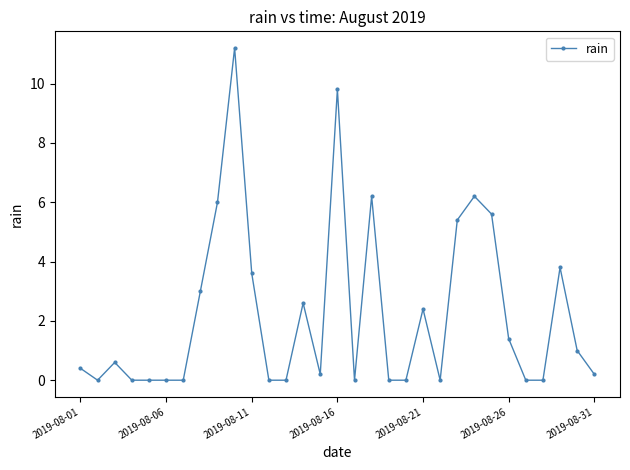

What is the sum of all values?

69.6